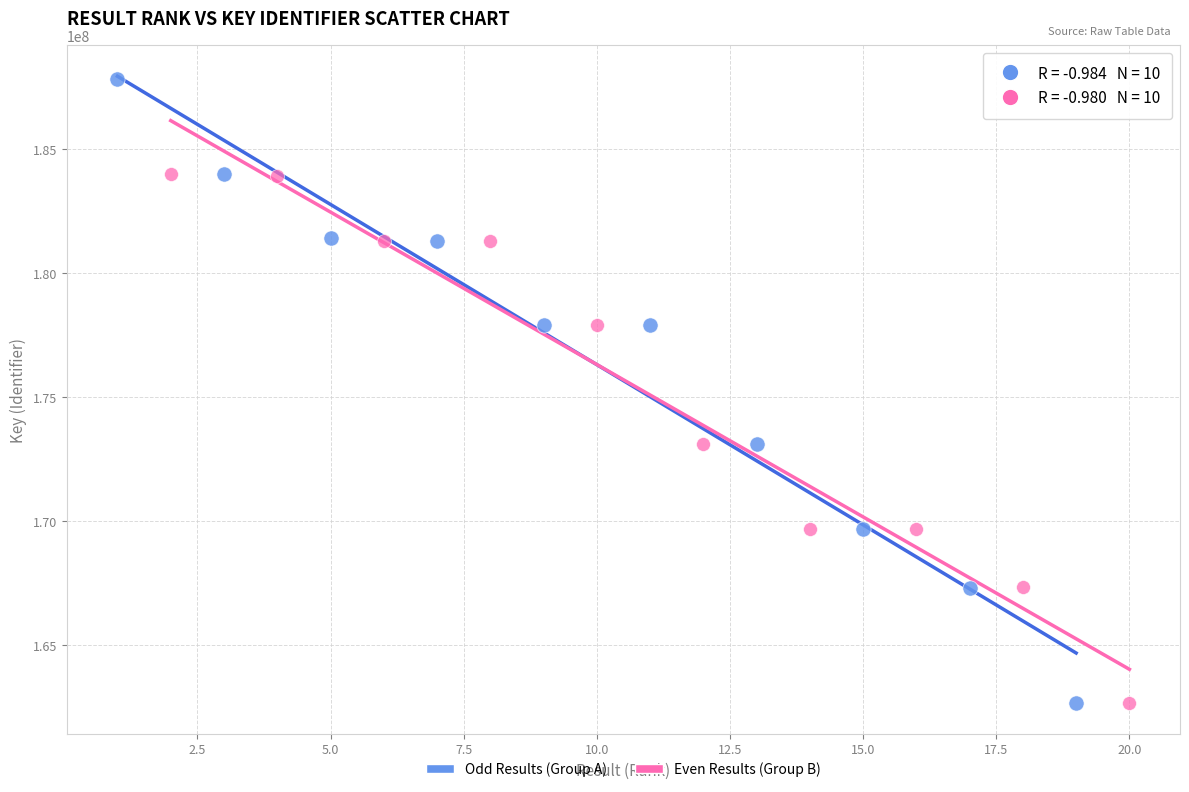

Which series contains the highest Y value?

Odd Results (Group A)